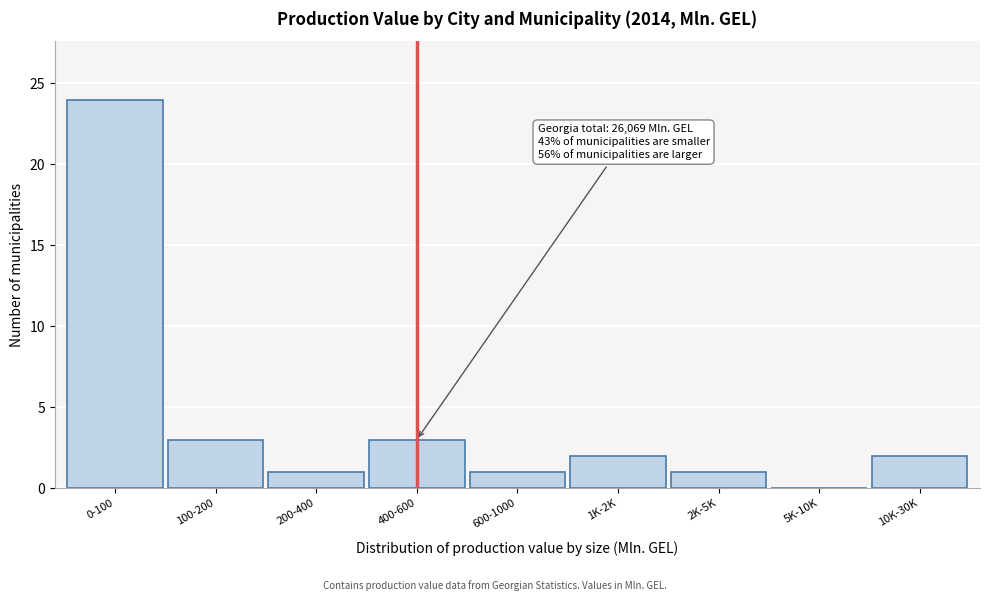

Reading left to right, what are all the values shown in this chart?

0-100=24	100-200=3	200-400=1	400-600=3	600-1000=1	1K-2K=2	2K-5K=1	5K-10K=0	10K-30K=2